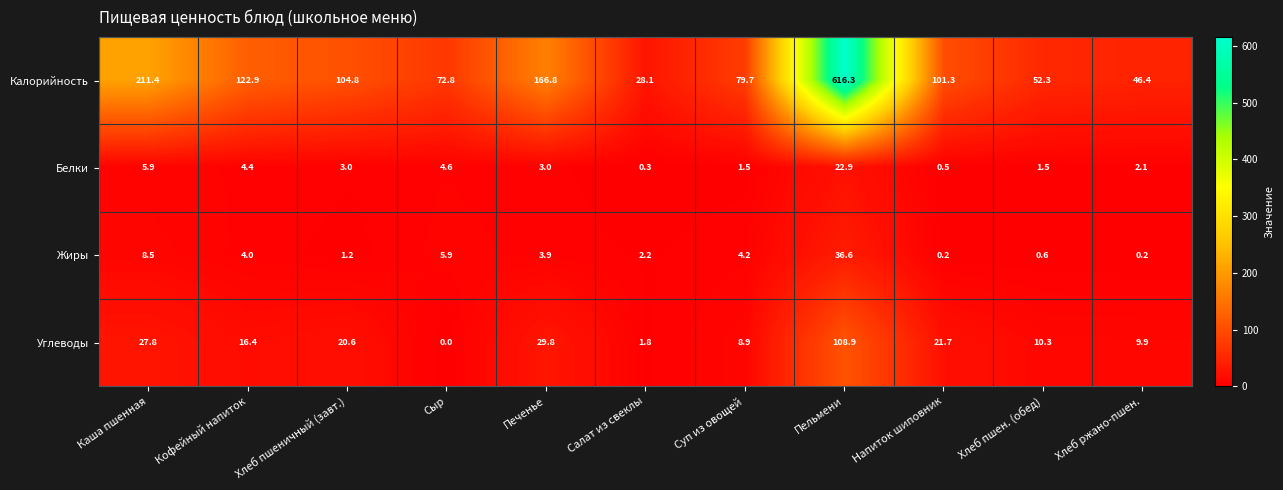

Count the number of data series in this chart.

4